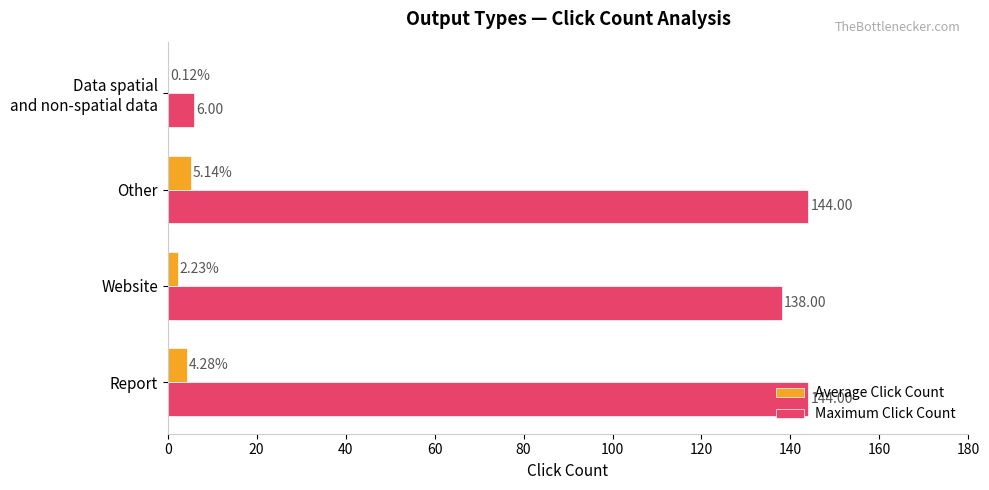

What is the sum of the Maximum Click Count values at Website and Other?

282.0